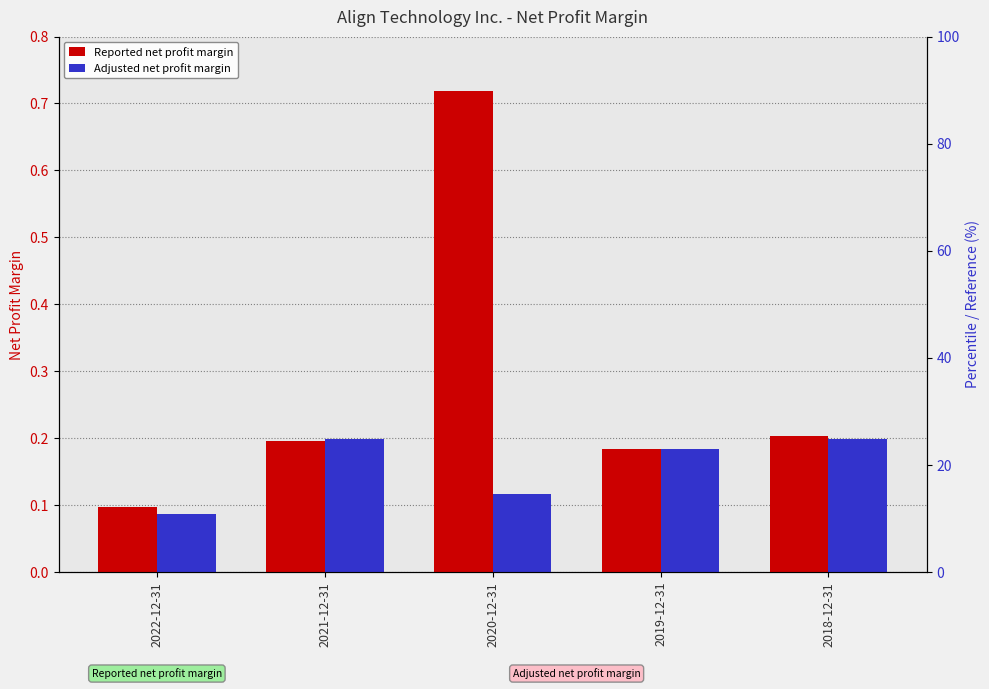

How many categories are shown in the chart?

5